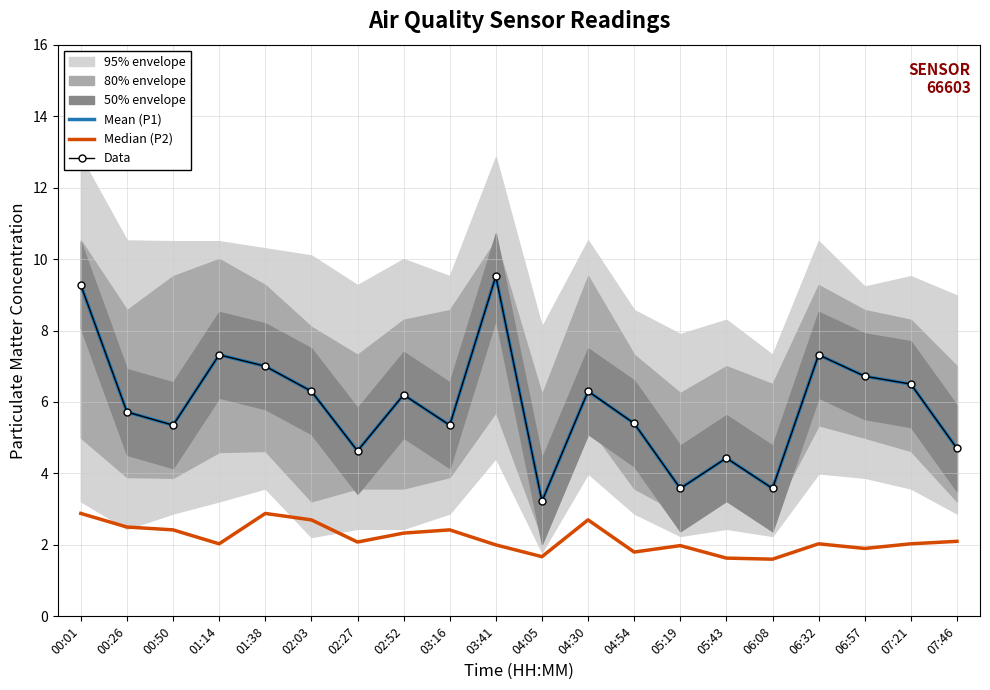

True or false: Data and Median (P2) intersect in this chart.

False